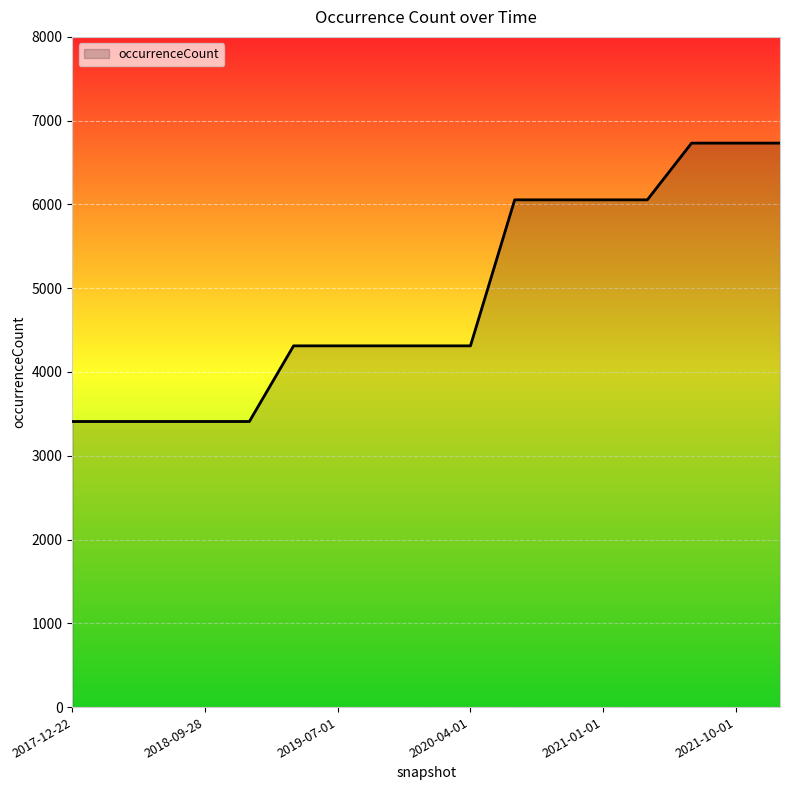

What is the smallest value displayed?

3409